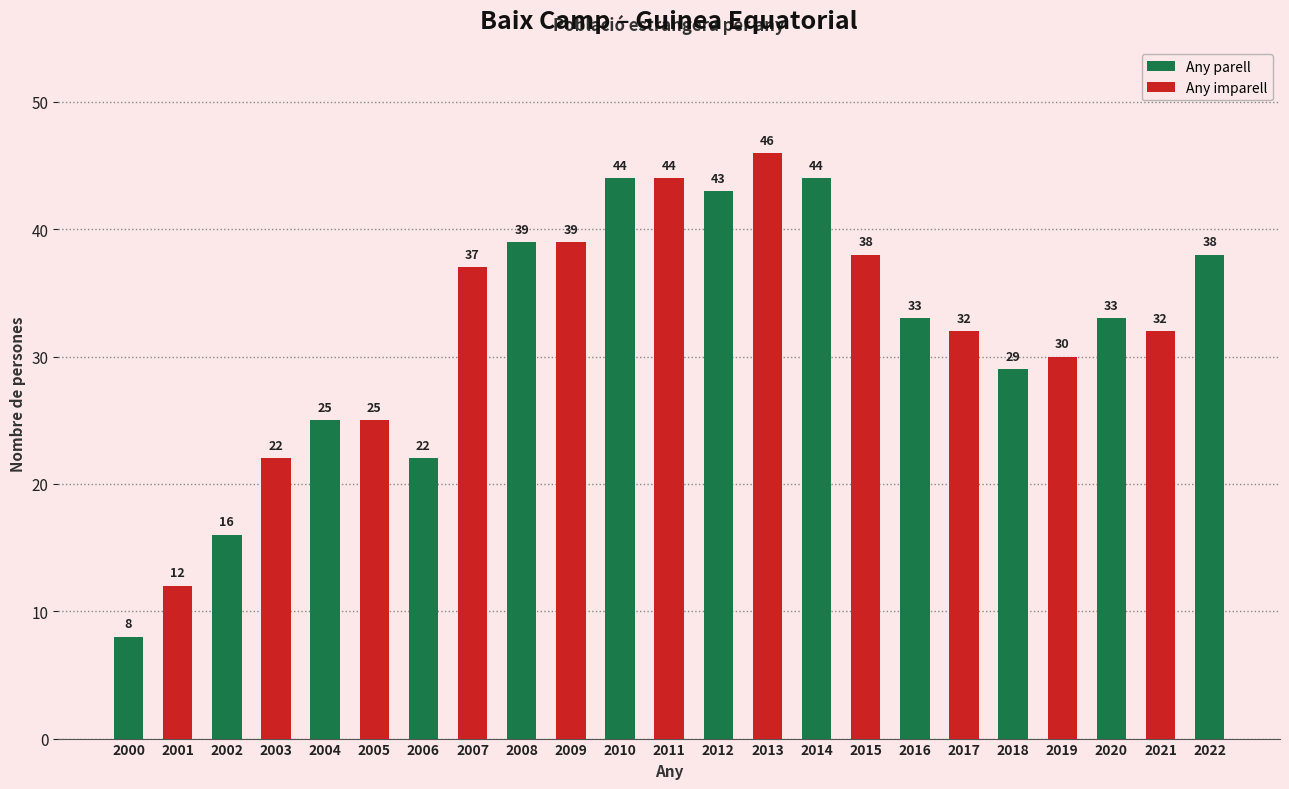

What is the sum of all values?

731